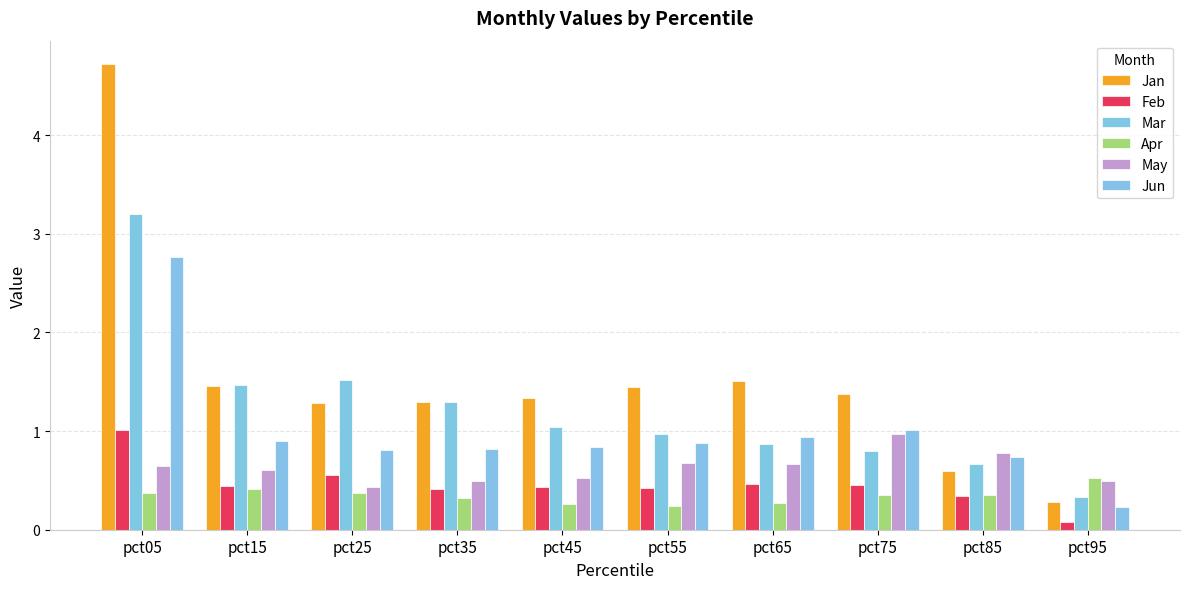

Count the Apr values in the range 0 to 1.

10